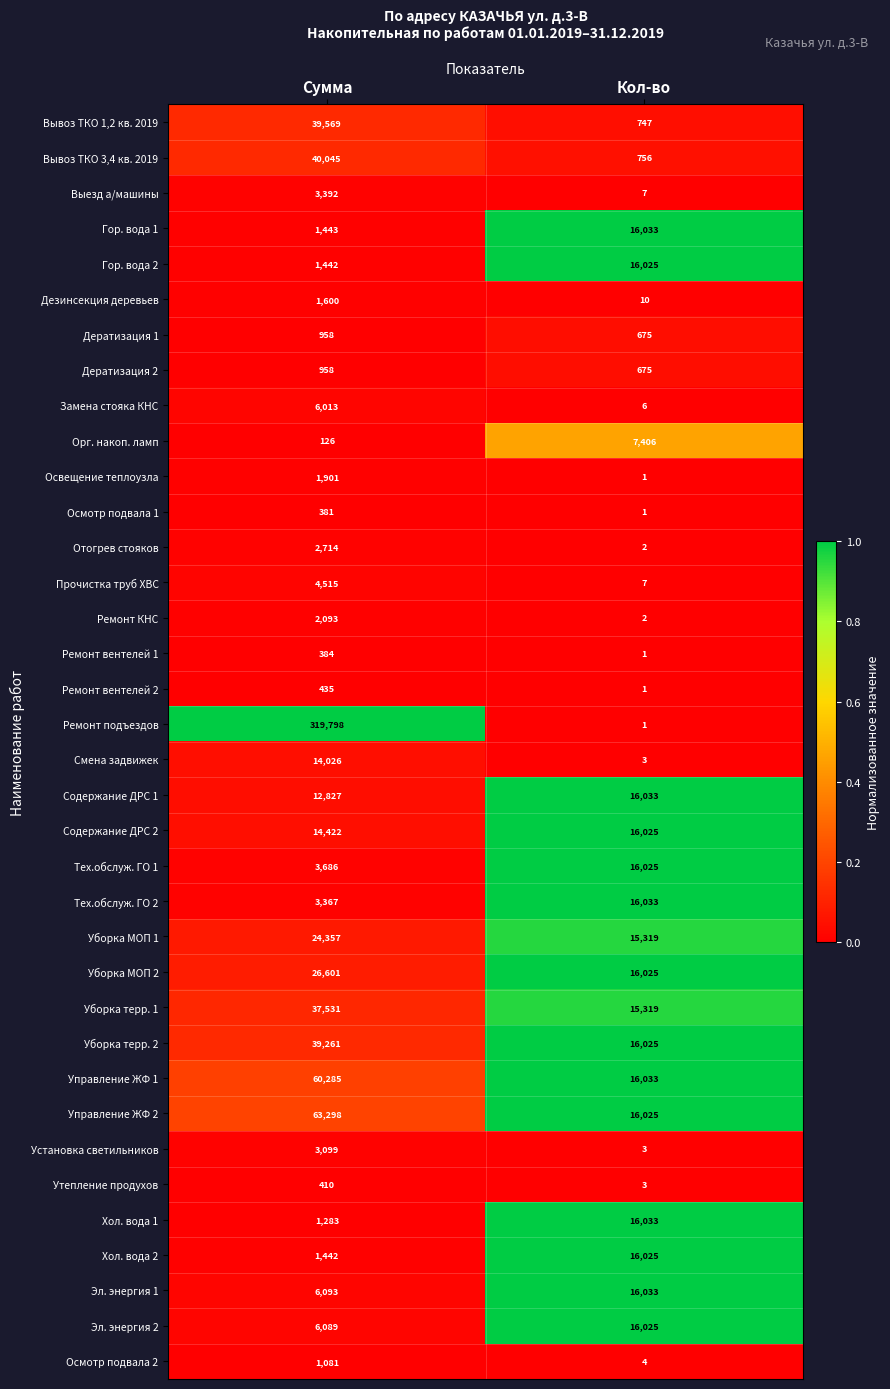

What is the average value of the Ремонт вентелей 2 series?

218